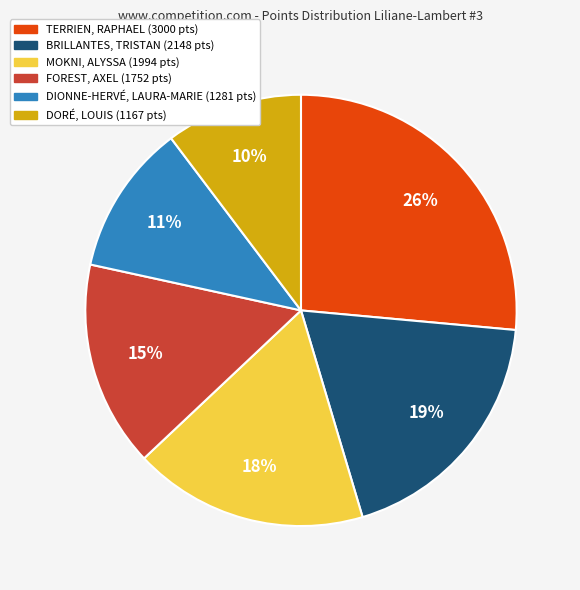

To the nearest percent, what is the combined percentage of MOKNI, ALYSSA and DIONNE-HERVÉ, LAURA-MARIE?

29%